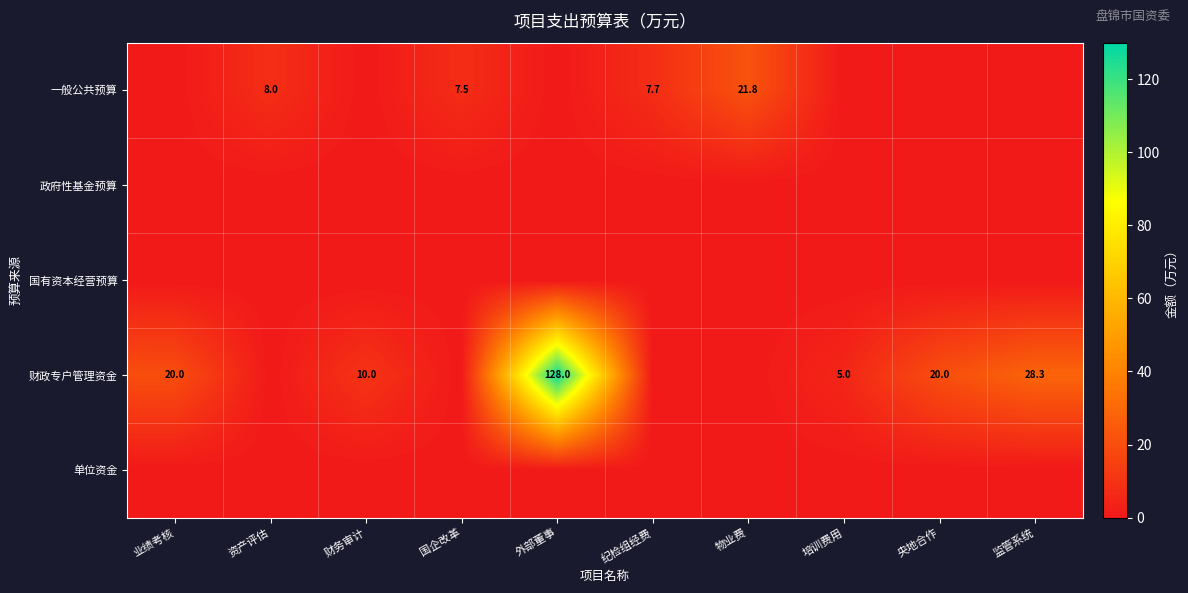

The 财政专户管理资金 series shows 16.3 at 财务审计. True or false?

False